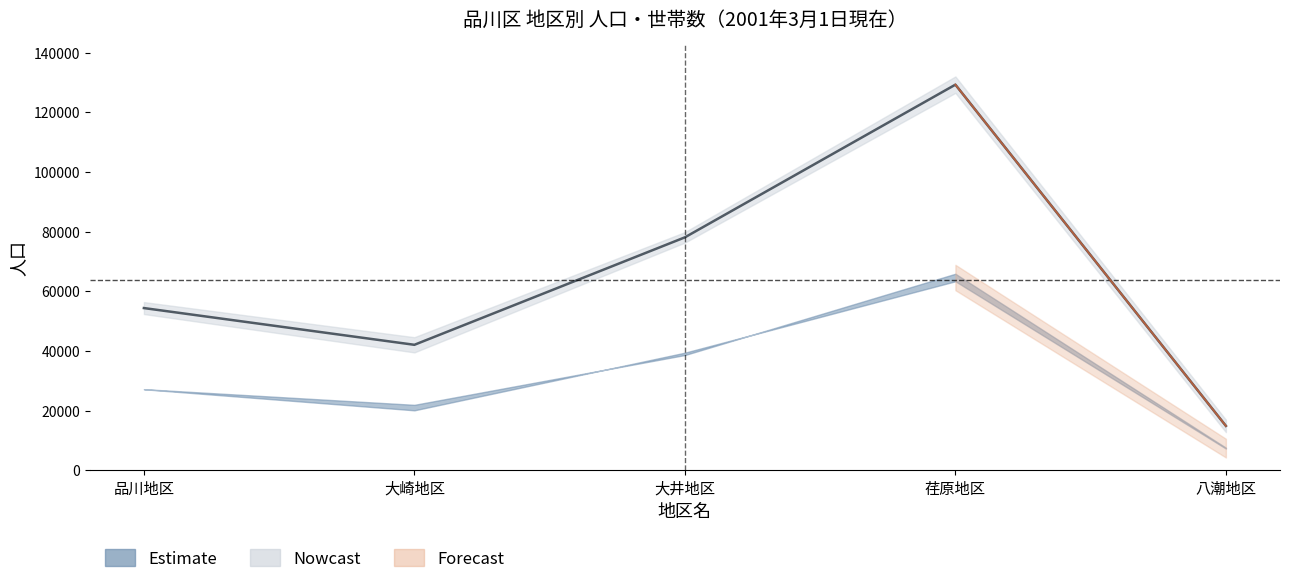

True or false: 男 has a value of 6789 at 大崎地区.

False